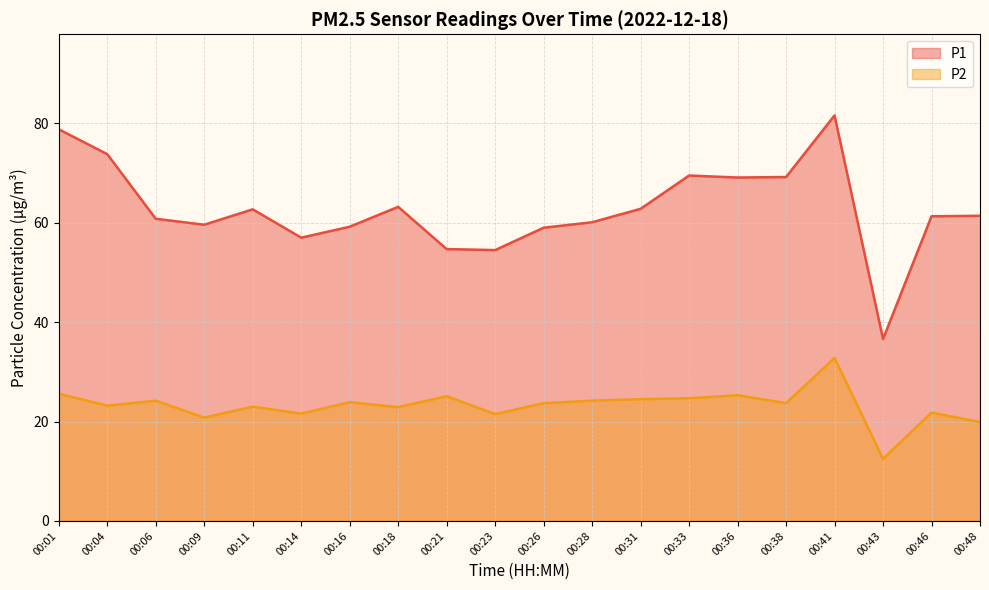

At which label does P1 reach its peak?

00:41